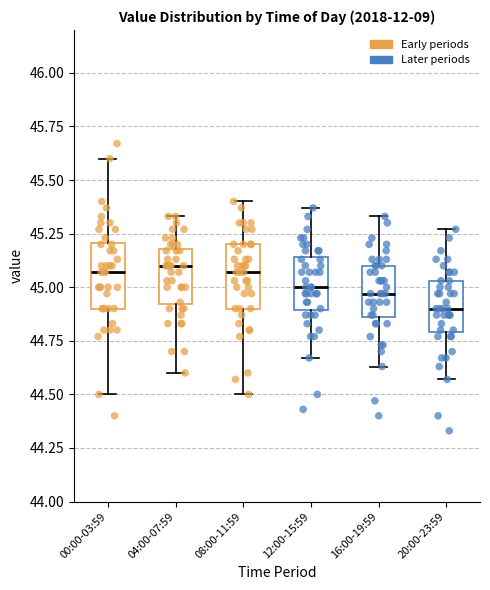

Reading left to right, transcribe this box plot: for each box, give where its median line is, the range the box spans, and where its two whiskers end, as read against the y-axis. The values are not printed on the chart, so give them approximately, as read against the axis.

00:00-03:59: median 45.05, box 44.90 to 45.20, whiskers 44.50 to 45.60
04:00-07:59: median 45.10, box 44.90 to 45.20, whiskers 44.60 to 45.35
08:00-11:59: median 45.05, box 44.90 to 45.20, whiskers 44.50 to 45.40
12:00-15:59: median 45.00, box 44.90 to 45.15, whiskers 44.65 to 45.35
16:00-19:59: median 44.95, box 44.85 to 45.10, whiskers 44.65 to 45.35
20:00-23:59: median 44.90, box 44.80 to 45.05, whiskers 44.55 to 45.25